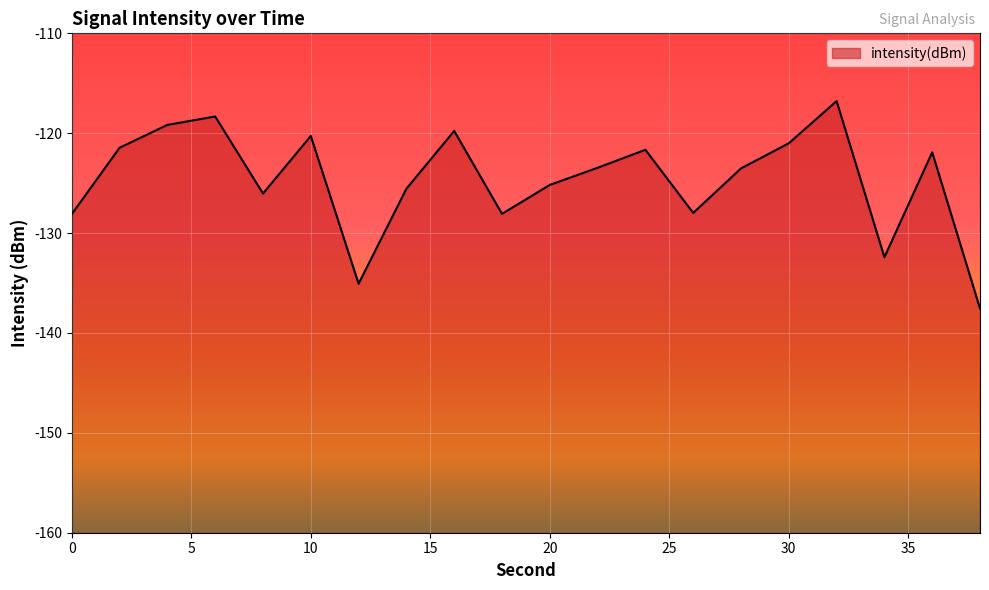

What is the value of the 14th point from the left?

-128.0